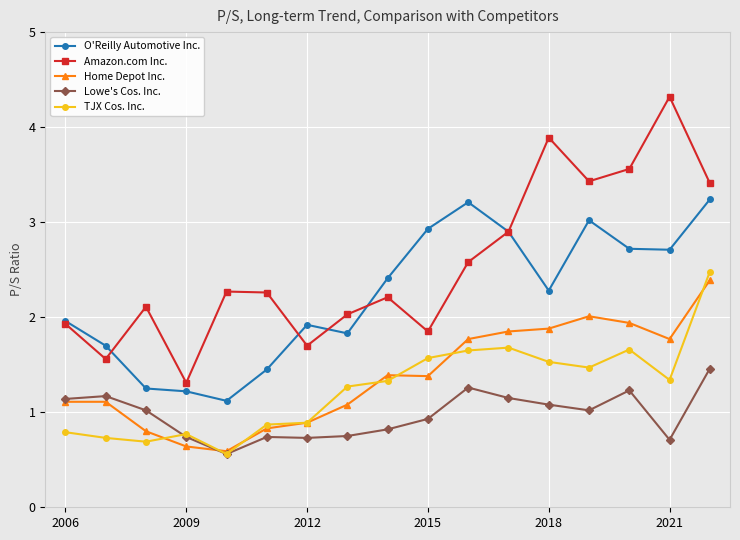

True or false: Lowe's Cos. Inc. and O'Reilly Automotive Inc. intersect in this chart.

False